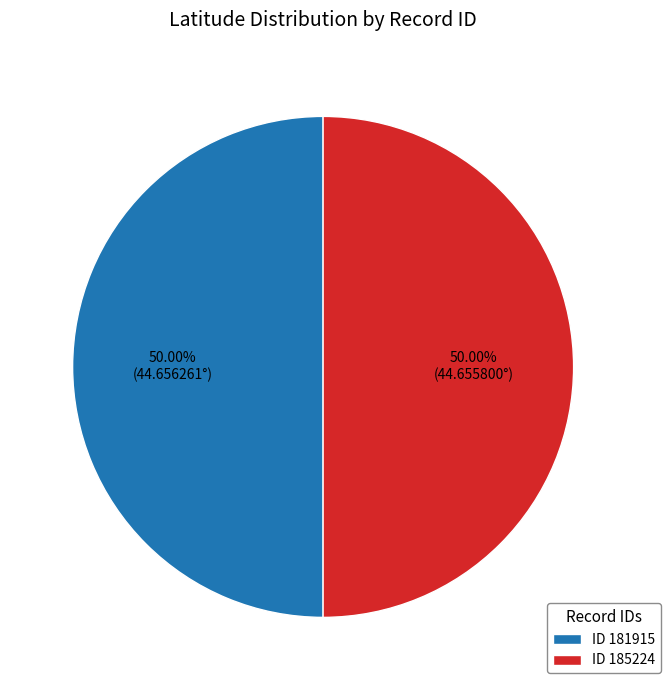

To the nearest percent, what is the average slice percentage?

50%